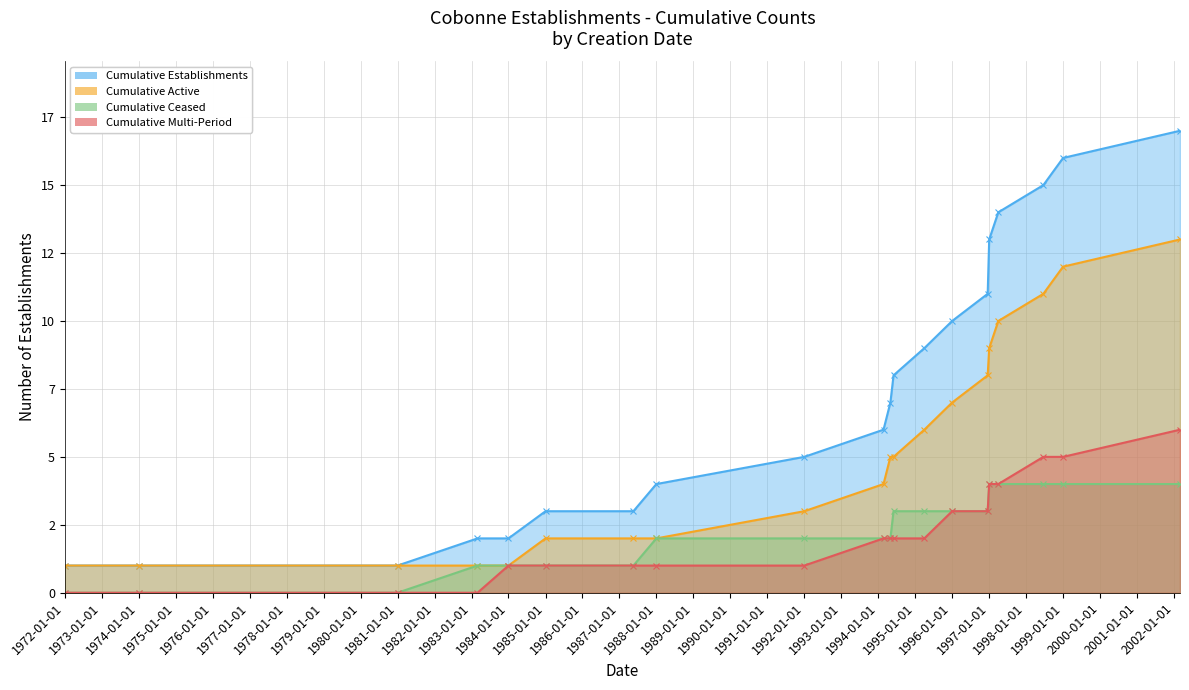

Rank the categories by Cumulative Ceased value from highest to lowest.

1997-01-01, 1997-04-01, 1998-06-20, 1999-01-01, 2002-03-01, 1994-06-01, 1995-04-01, 1996-01-01, 1996-12-17, 1988-01-01, 1992-01-01, 1994-02-22, 1994-05-01, 1983-03-01, 1984-01-01, 1985-01-01, 1987-05-19, 1972-01-01, 1974-01-01, 1980-12-31